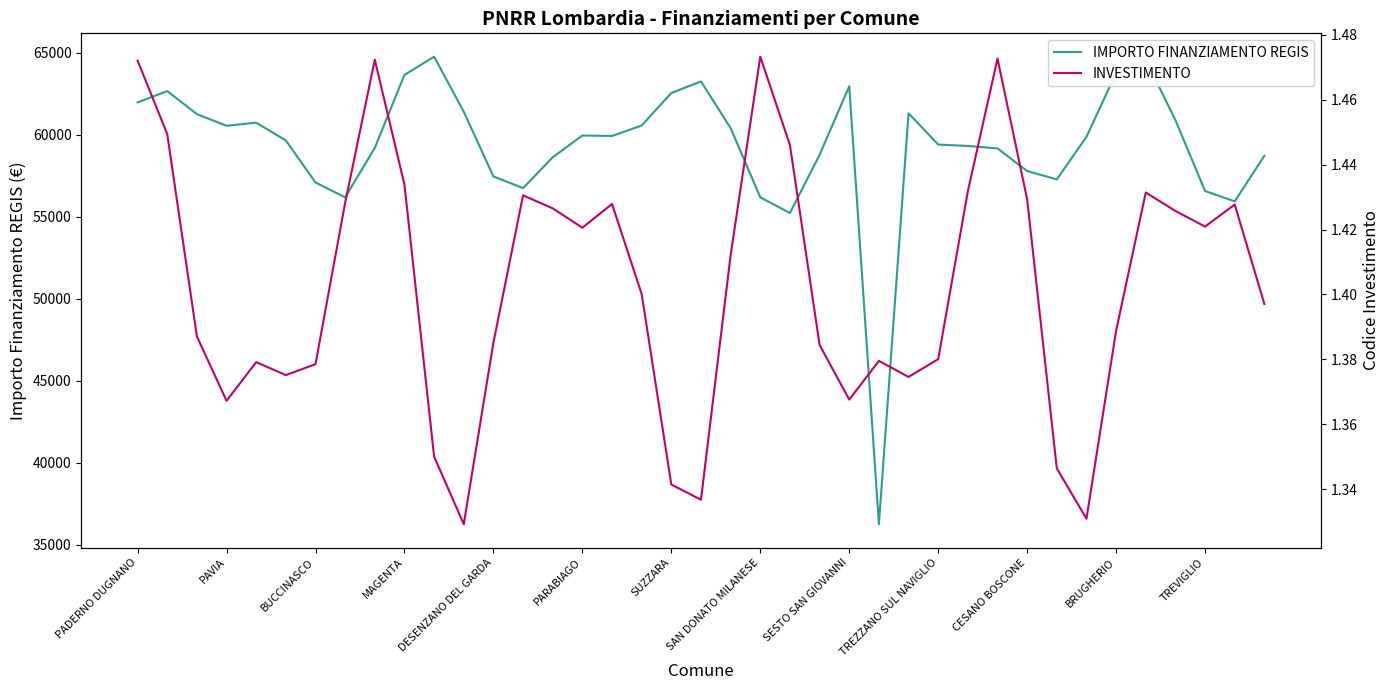

Read the IMPORTO FINANZIAMENTO REGIS value at DESENZANO DEL GARDA.

57454.7